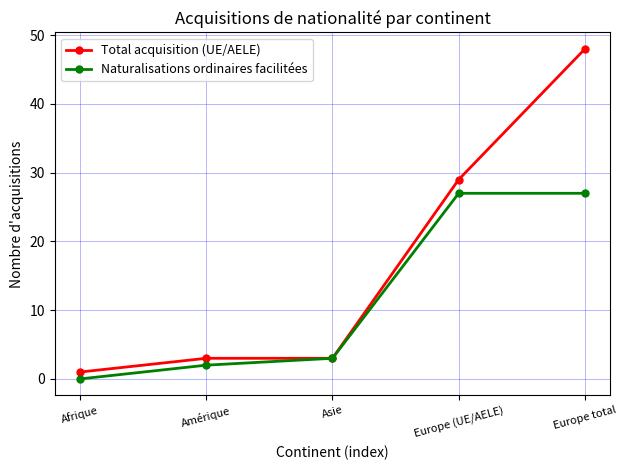

What is the total value across all series at Amérique?

5